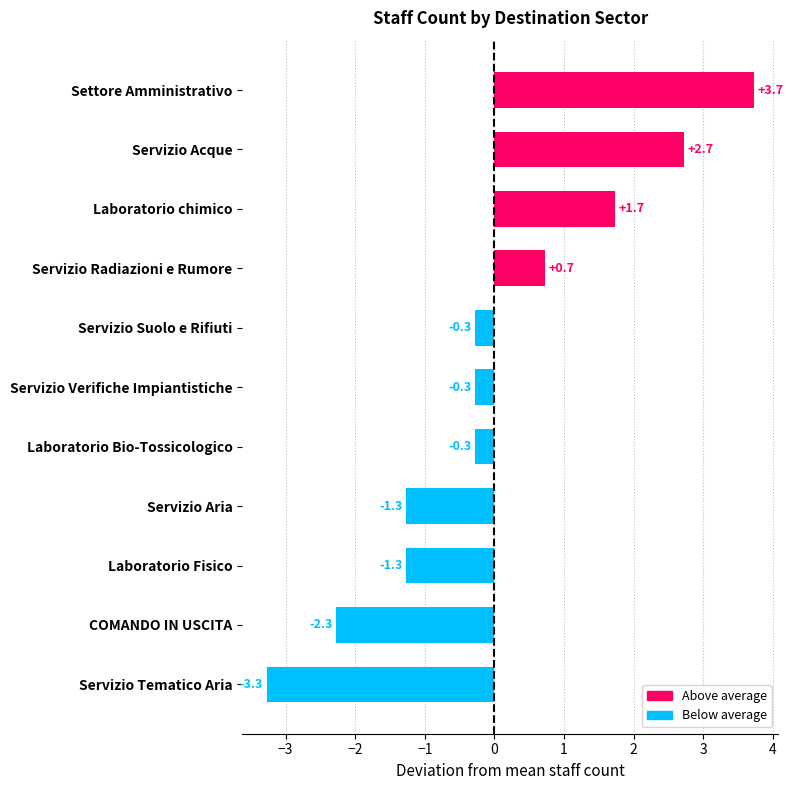

What is the difference between the maximum and minimum values?

7.0